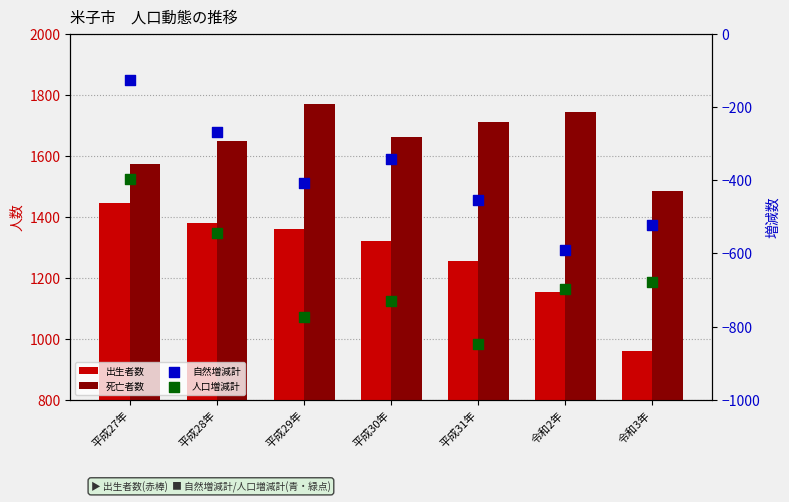

At which category is the sum across all series the highest?

平成27年